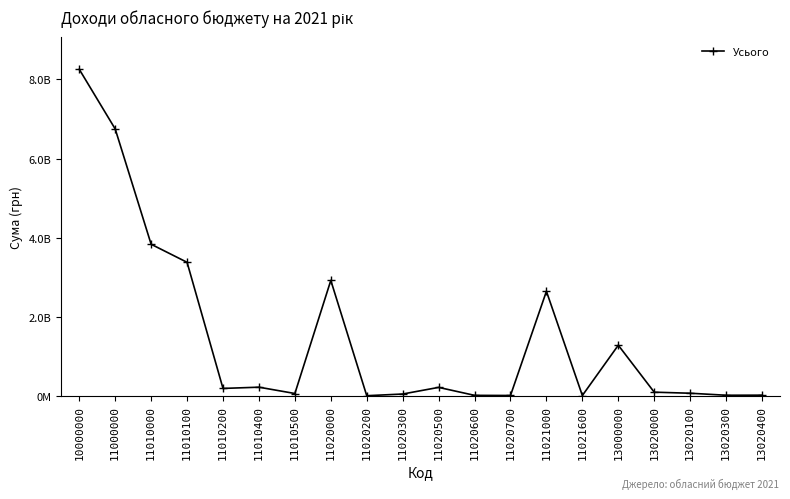

What is the difference between the maximum and second lowest values?

8251681293